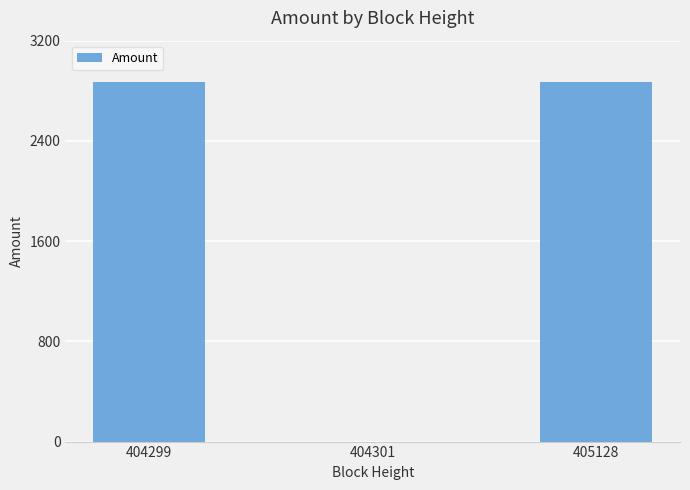

What is the approximate value at 404299, to the nearest 10?

2870